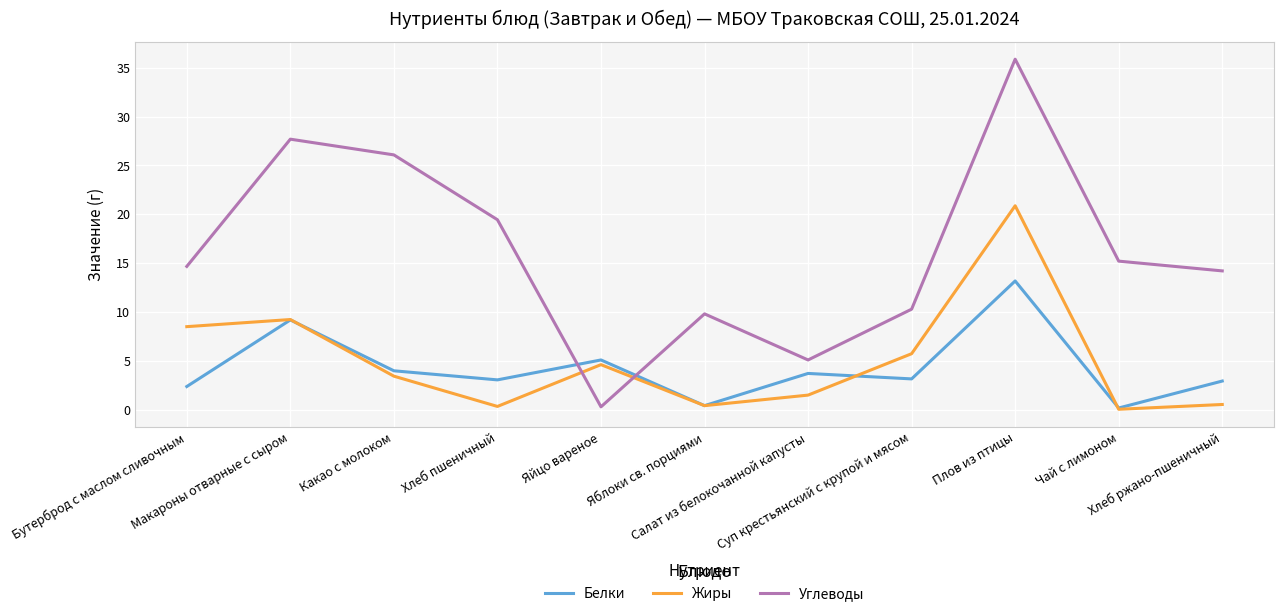

How many intersections are there between Углеводы and Жиры?

2